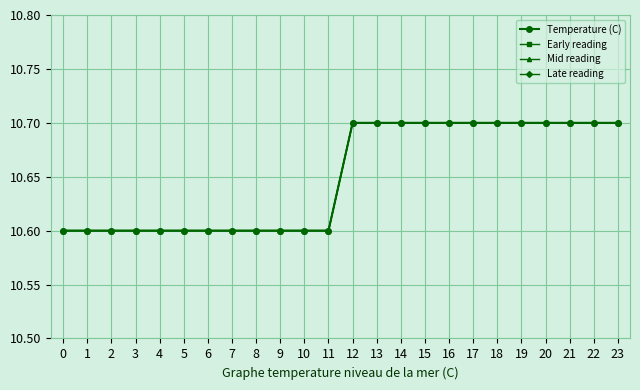

True or false: Late reading and Mid reading cross at least once.

False